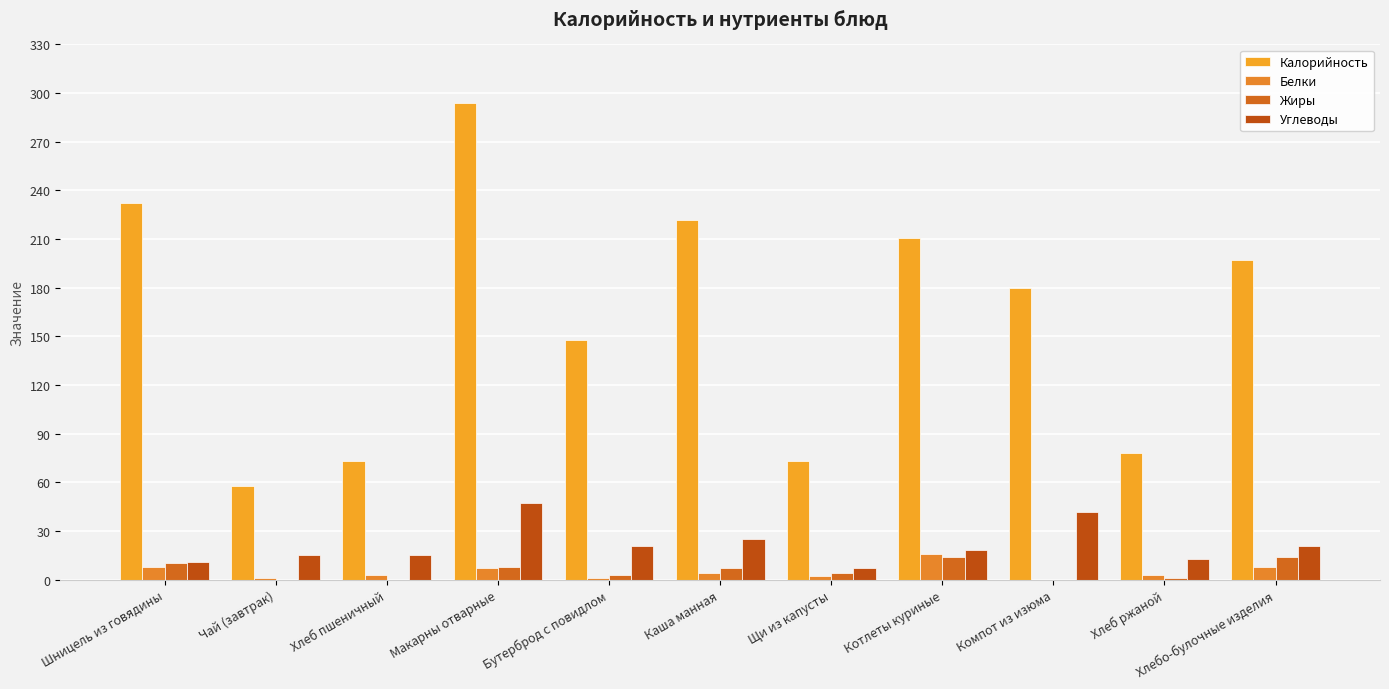

At which label is Белки closest to 8?

Шницель из говядины